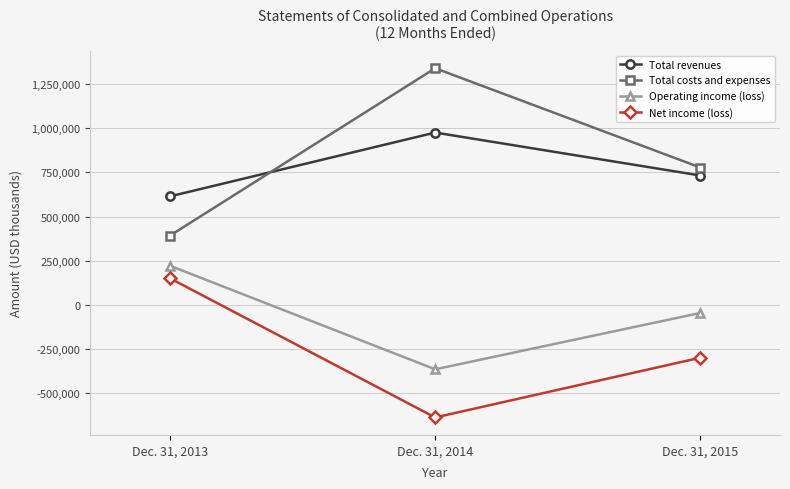

Reading right to left, transcribe all the data shown in this chart.

Total revenues: 732189	975125	614067
Total costs and expenses: 777142	1338799	392011
Operating income (loss): -44953	-363674	222056
Net income (loss): -297890	-636063	151332